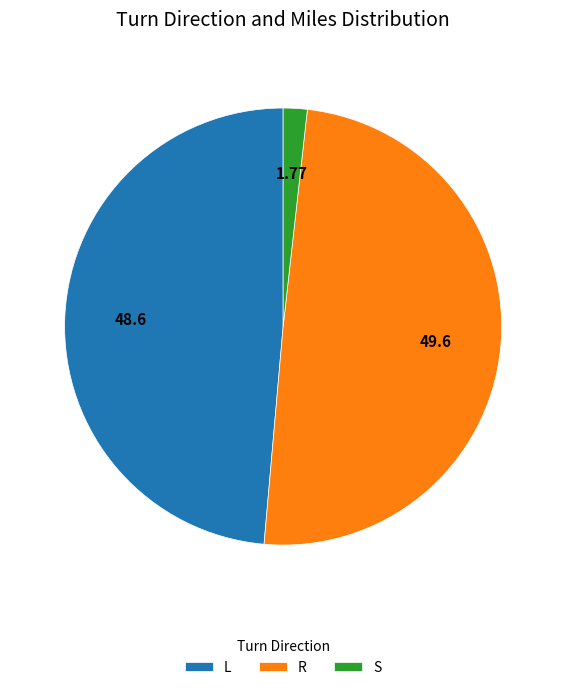

What is the smallest slice in the pie chart?

S